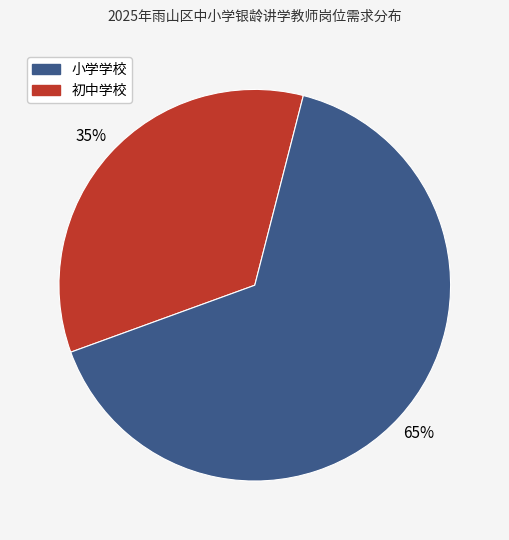

How many segments does this pie chart have?

2